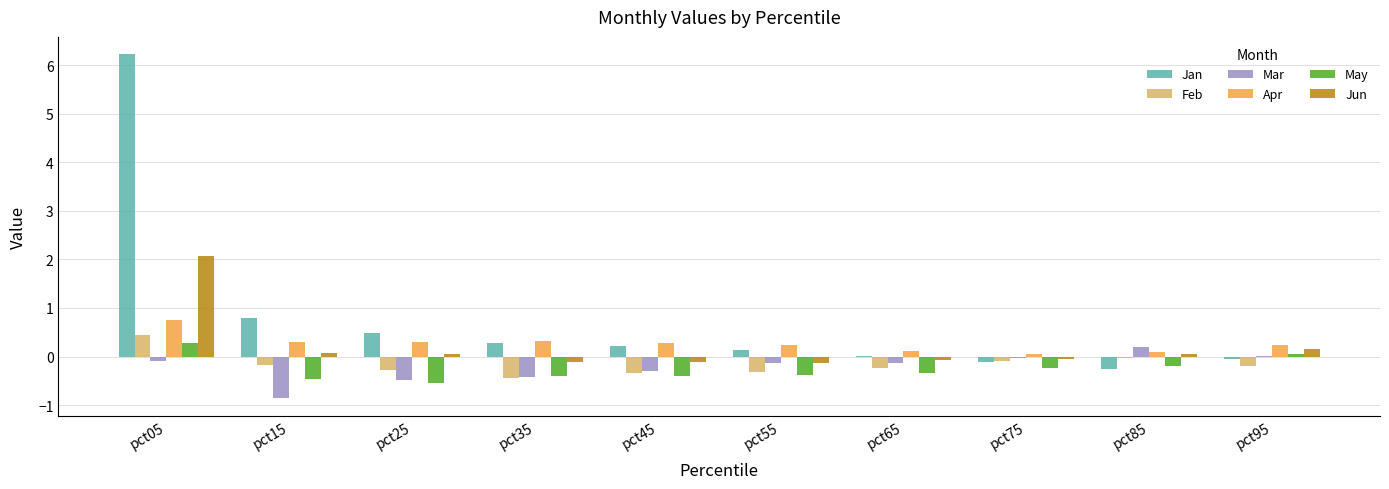

What are all the series names shown in the legend?

Jan, Feb, Mar, Apr, May, Jun